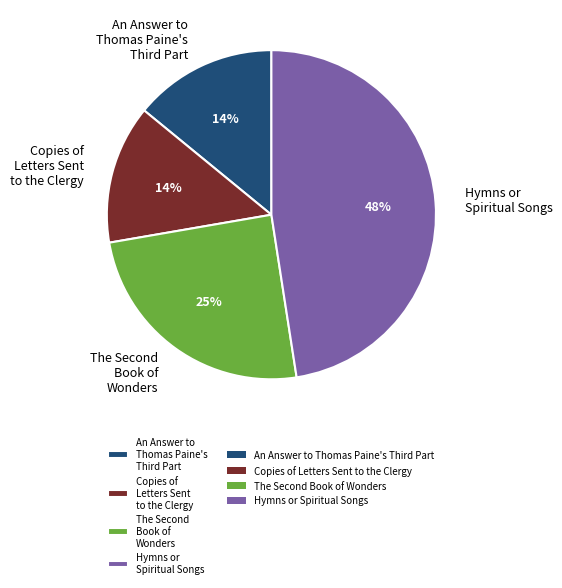

How many segments does this pie chart have?

4